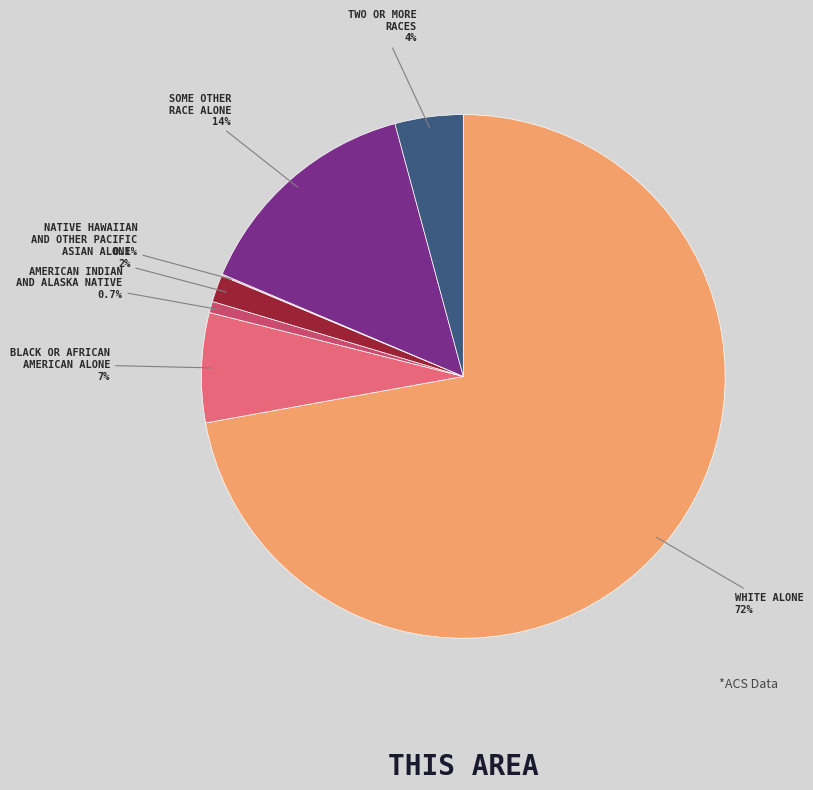

Which category has the biggest portion of the pie?

WHITE ALONE